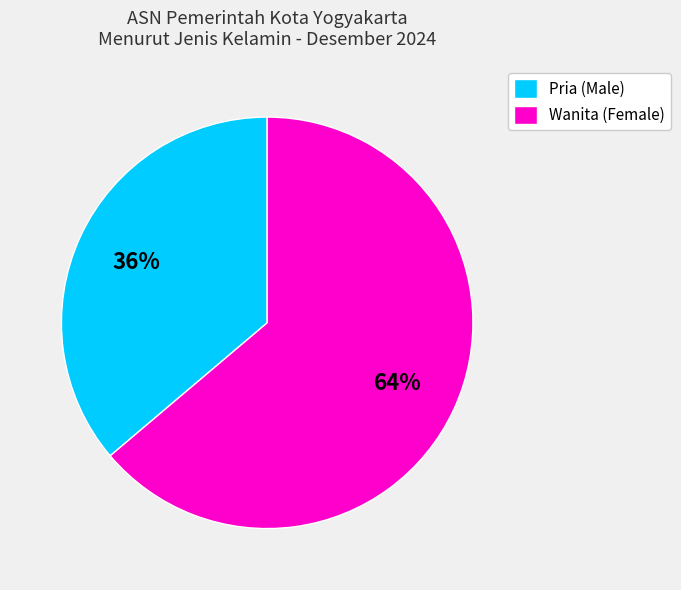

Is the sum of Pria (Male) and Wanita (Female) greater than half?

Yes